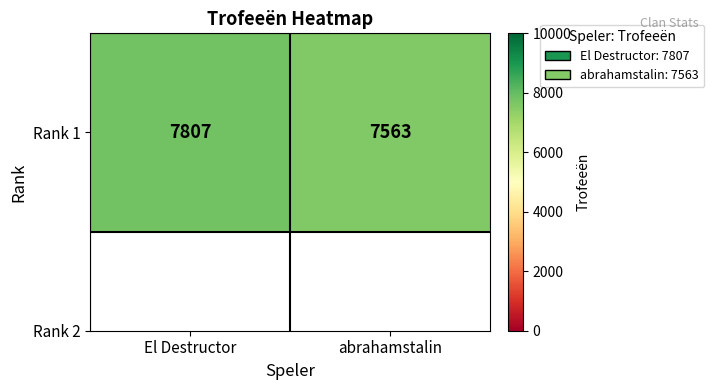

What is the approximate value at El Destructor, to the nearest 5?

7805